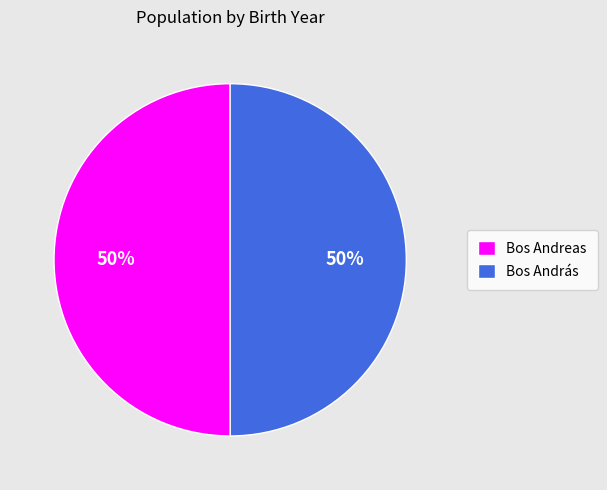

Do Bos András and Bos Andreas together represent more than half of the pie?

Yes